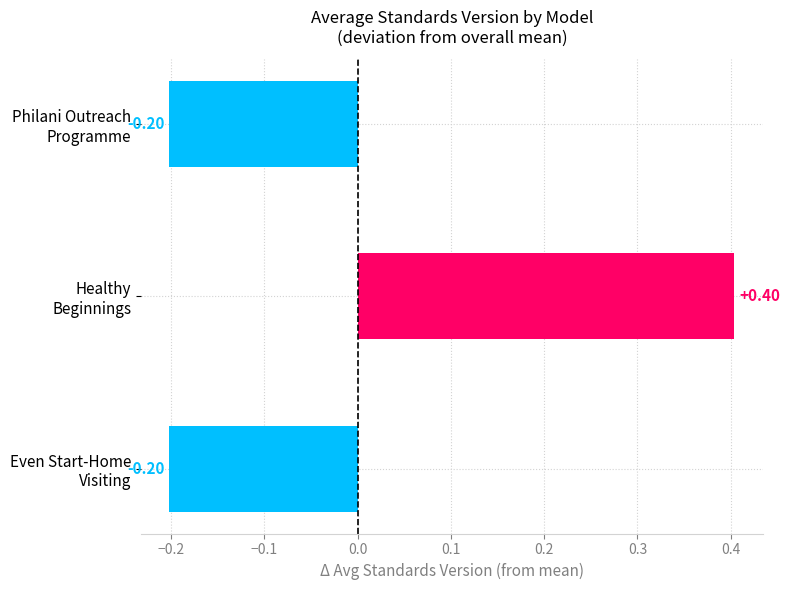

What is the difference between the maximum and minimum values?

0.6